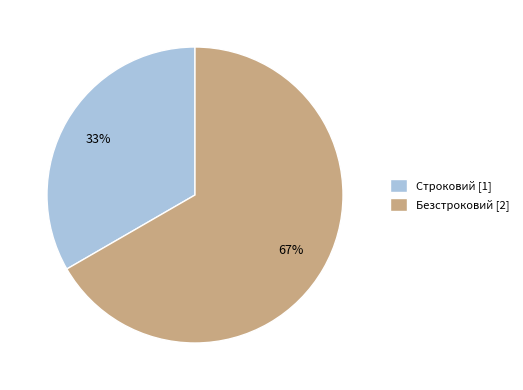

Rank the categories by value from highest to lowest.

Безстроковий, Строковий